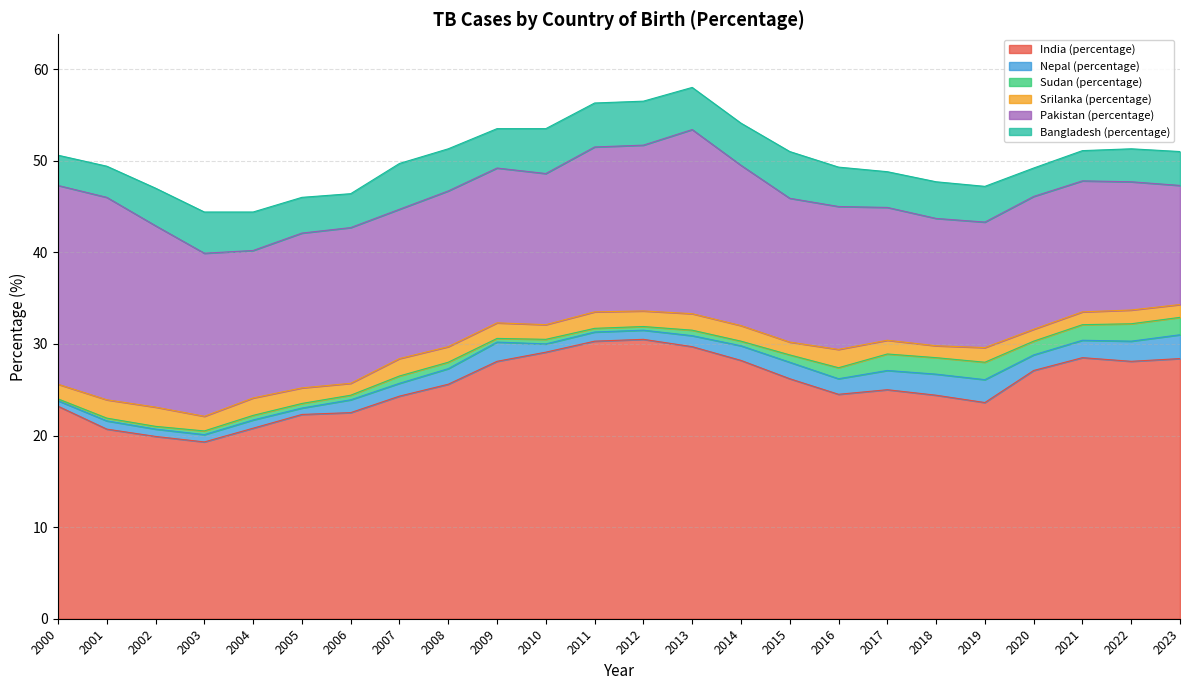

Between 2016 and 2013, which is larger?

2013